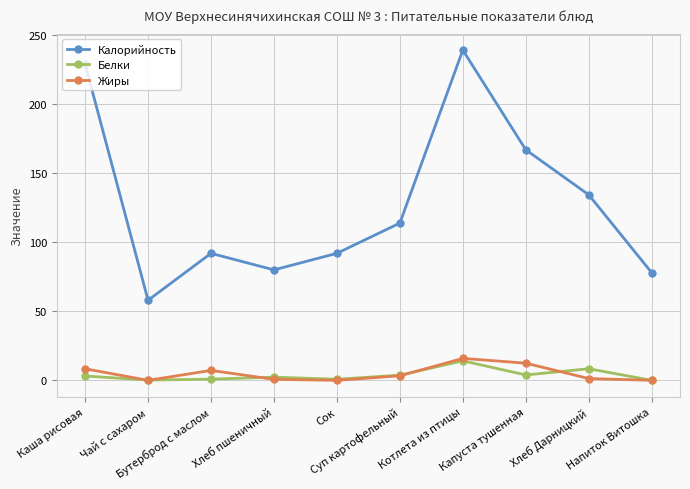

At how many categories does at least one series exceed 191?

2